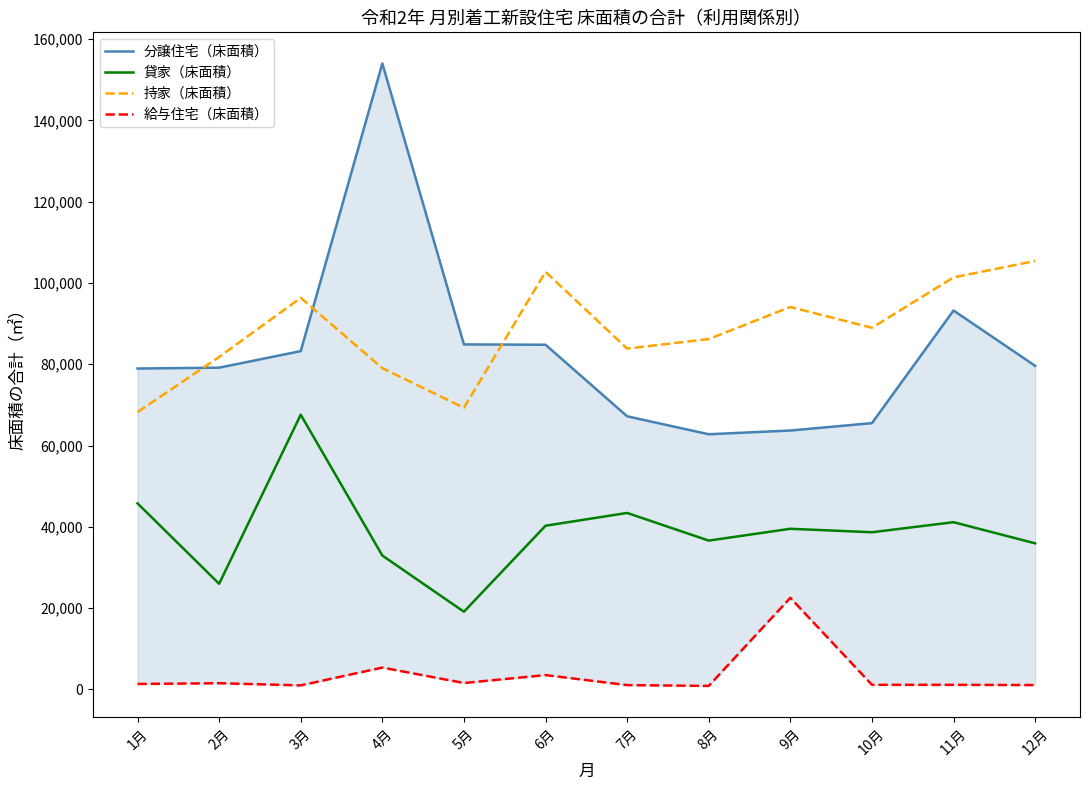

What is the spread (max minus min) of values at 12月?

104368